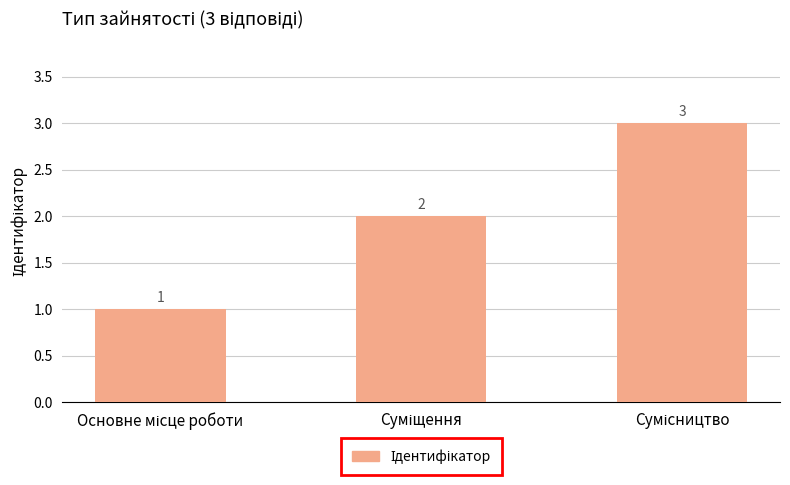

Count the values in the range 1 to 3.

3